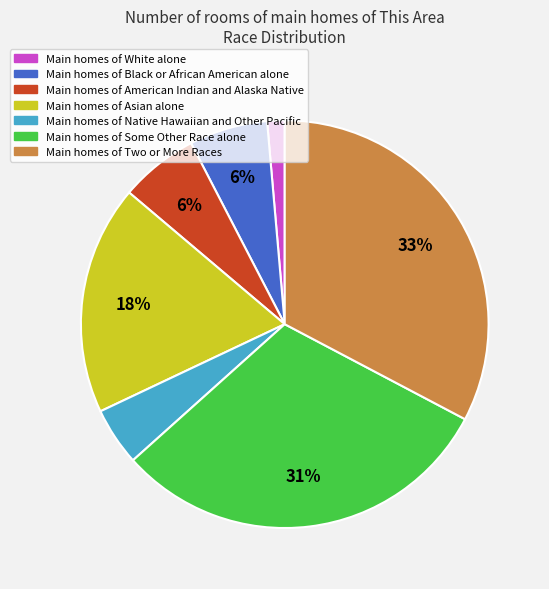

To the nearest percent, what is the average slice percentage?

14%